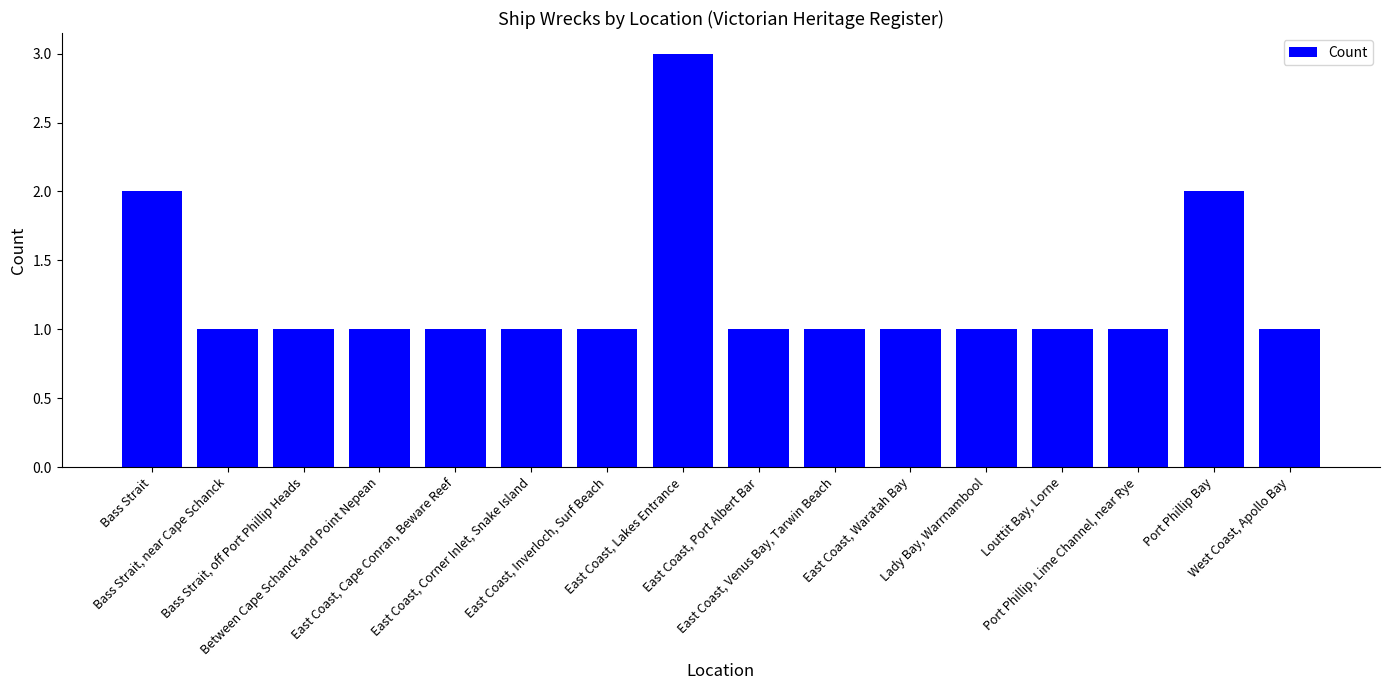

What is the minimum value shown in the chart?

1